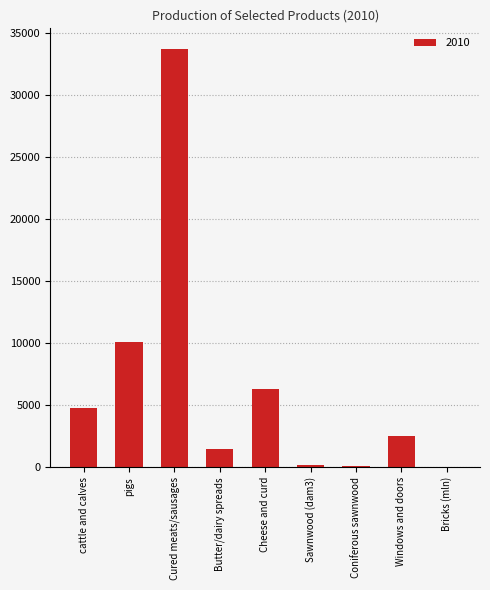

How many series are shown in this chart?

1